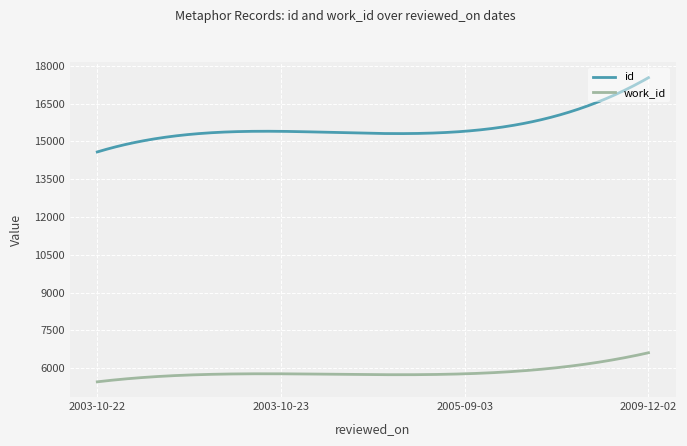

True or false: work_id and id cross at least once.

False